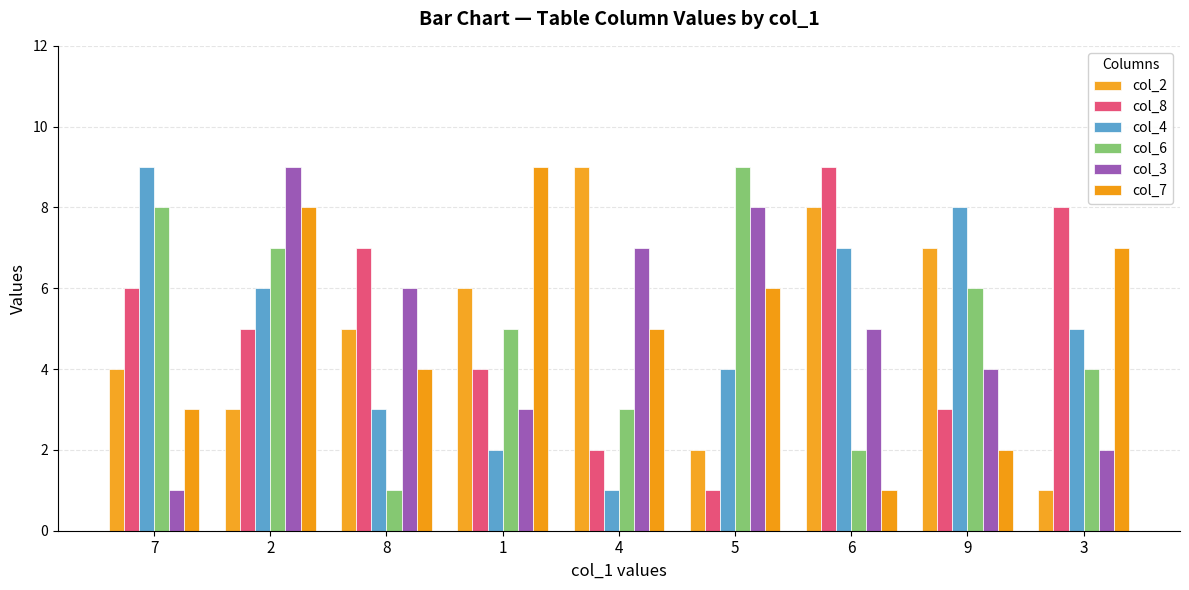

Rank the categories by col_4 value from lowest to highest.

4, 1, 8, 5, 3, 2, 6, 9, 7